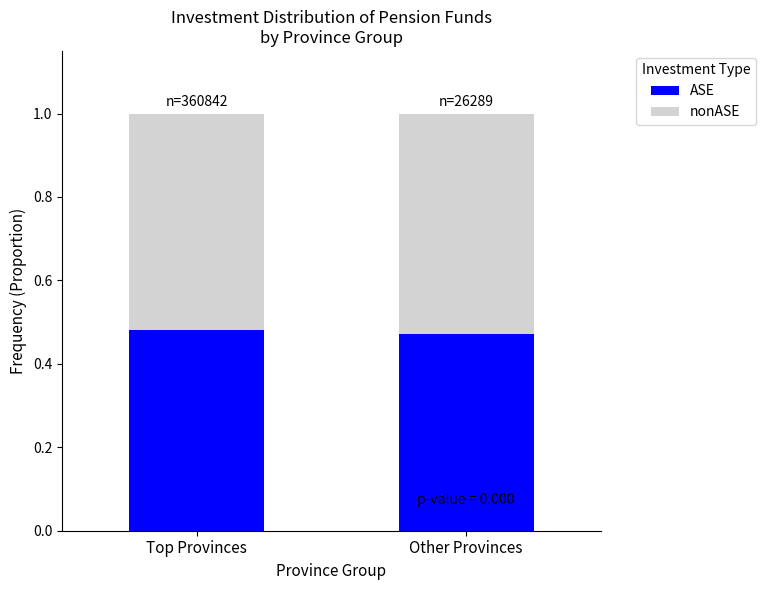

The value of ASE at Other Provinces is 0.8. True or false?

False